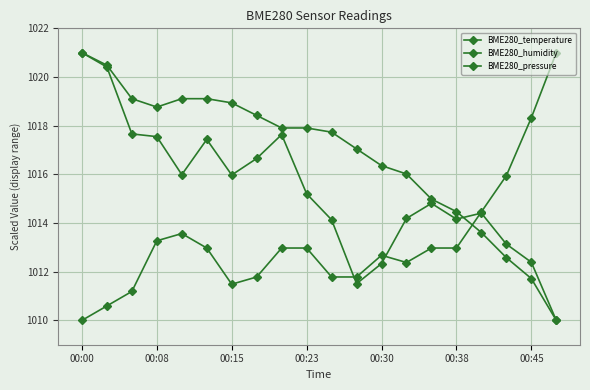

Is this an area chart (filled region under the line)?

No